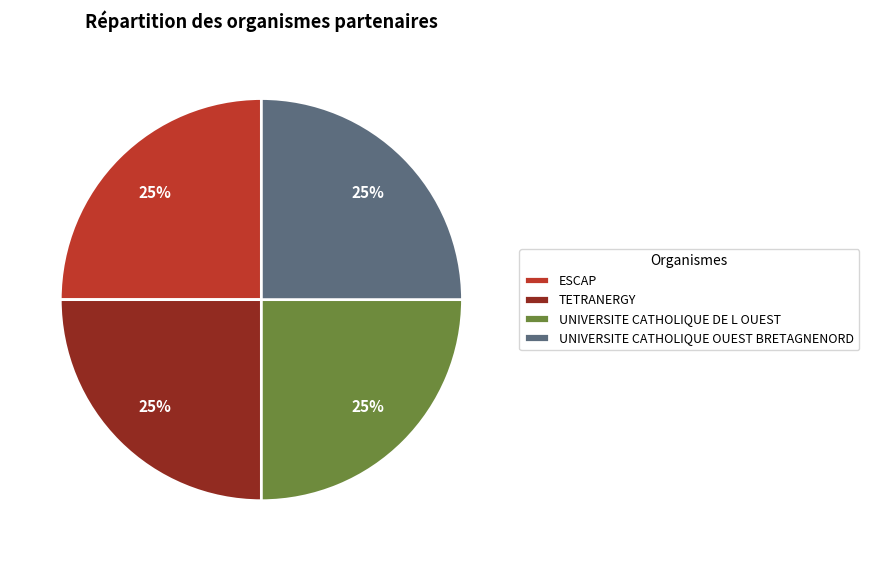

Approximately how many times larger is the value at ESCAP compared to UNIVERSITE CATHOLIQUE OUEST BRETAGNENORD?

1.0